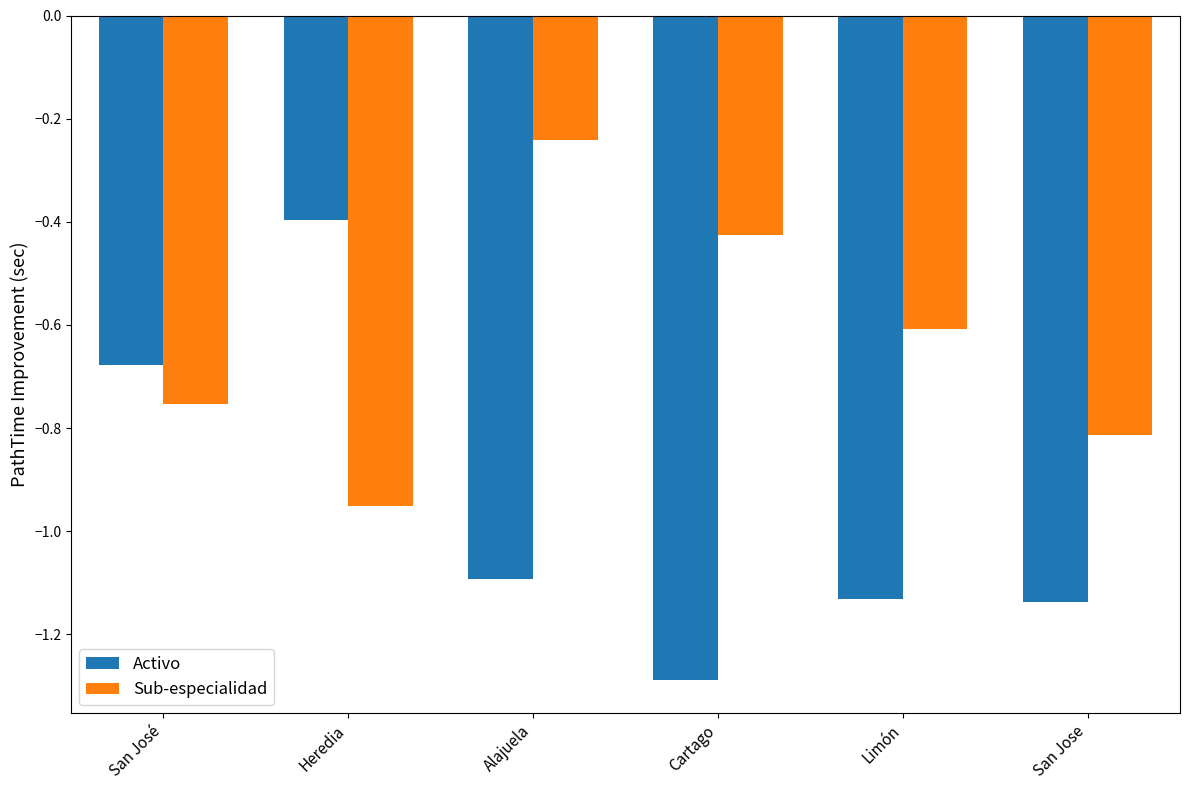

At which label is Sub-especialidad closest to 0?

Alajuela